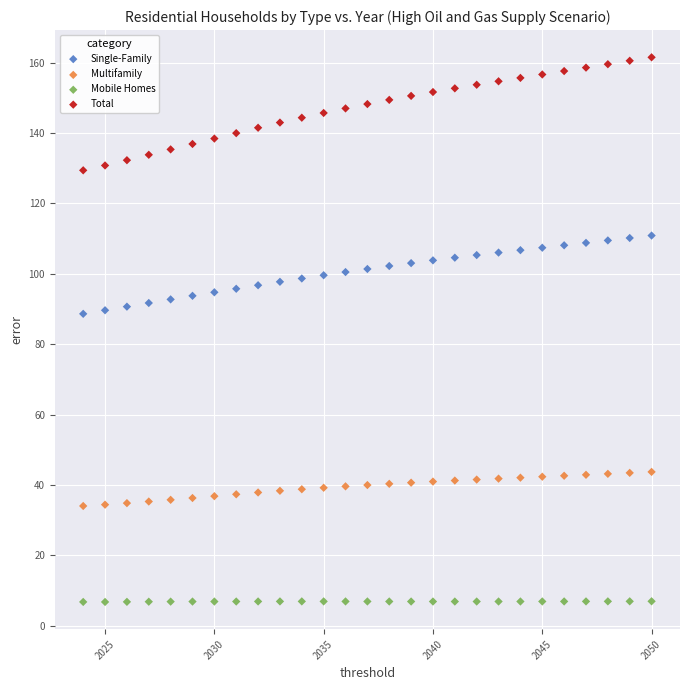

Which series contains the lowest Y value?

Mobile Homes